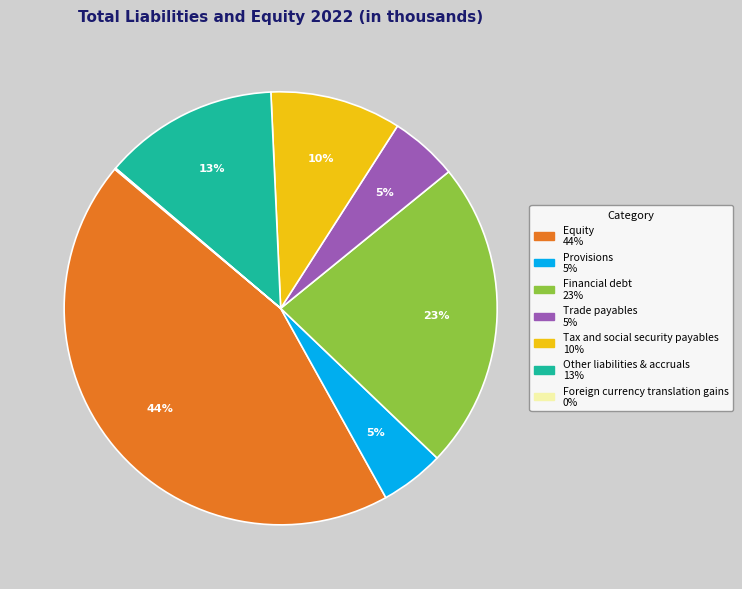

Which category has the biggest portion of the pie?

Equity